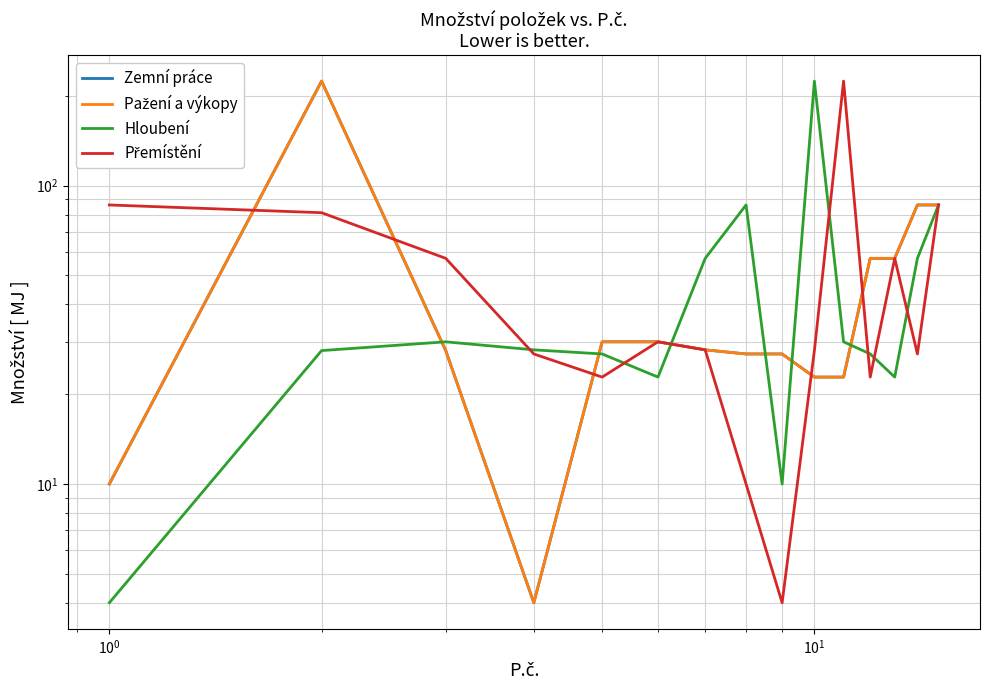

Which series ends up on top after the final intersection of Hloubení and Pažení a výkopy?

Pažení a výkopy